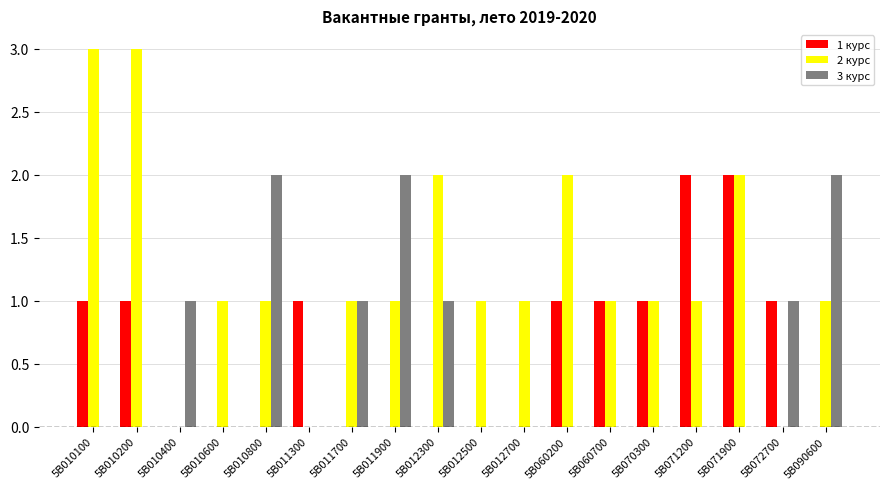

Does the chart contain stacked bars?

No